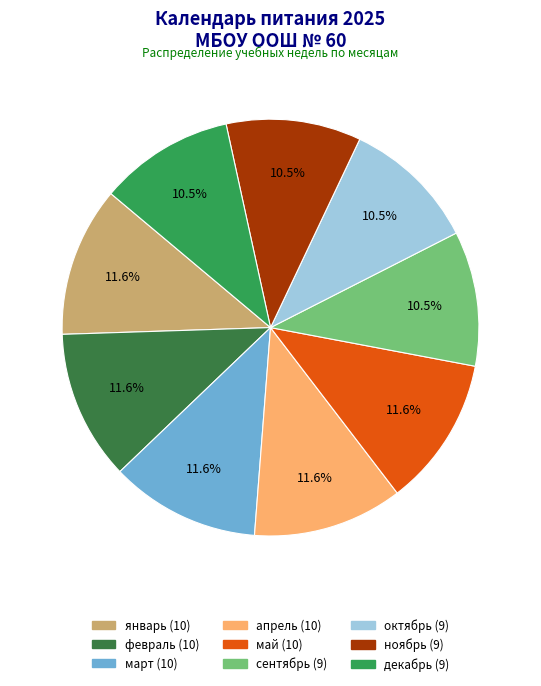

How many slices are in this pie chart?

9